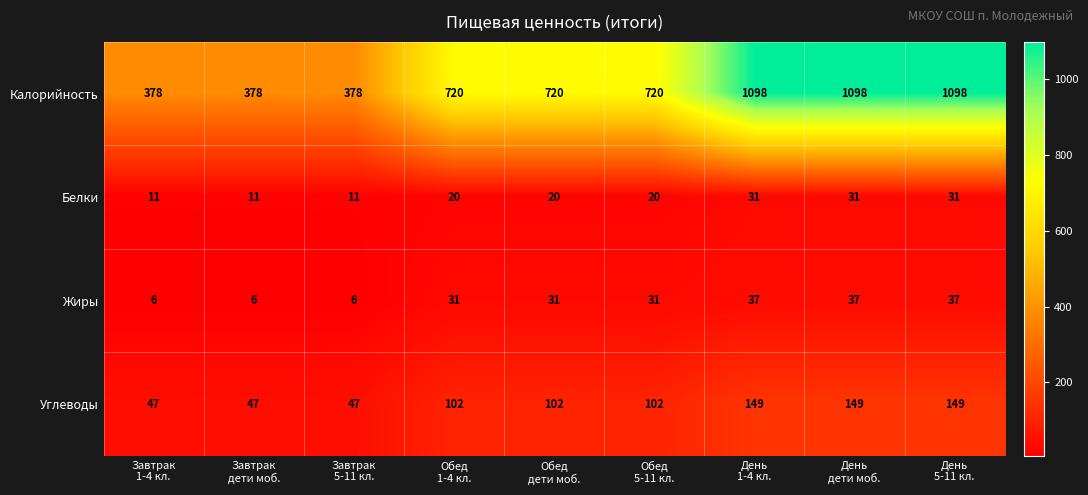

How many Калорийность values are between 378 and 1098?

9